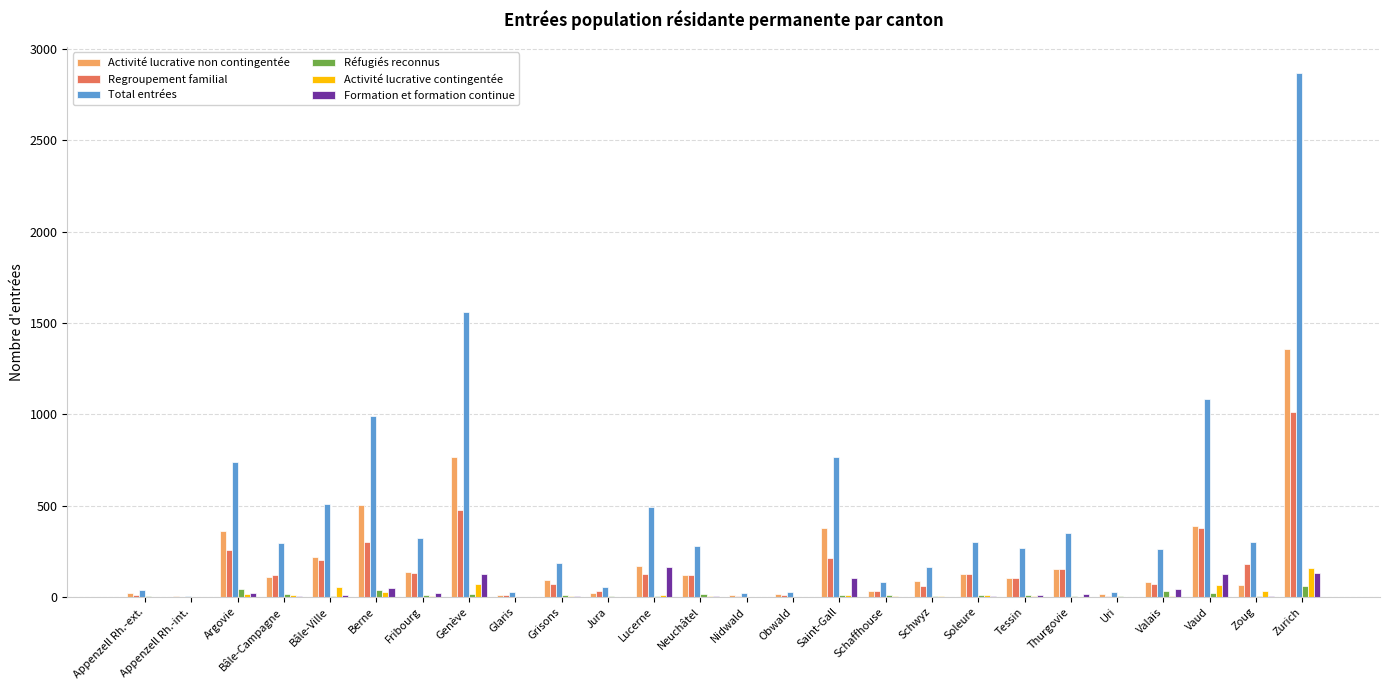

How many data points does each series have?

26